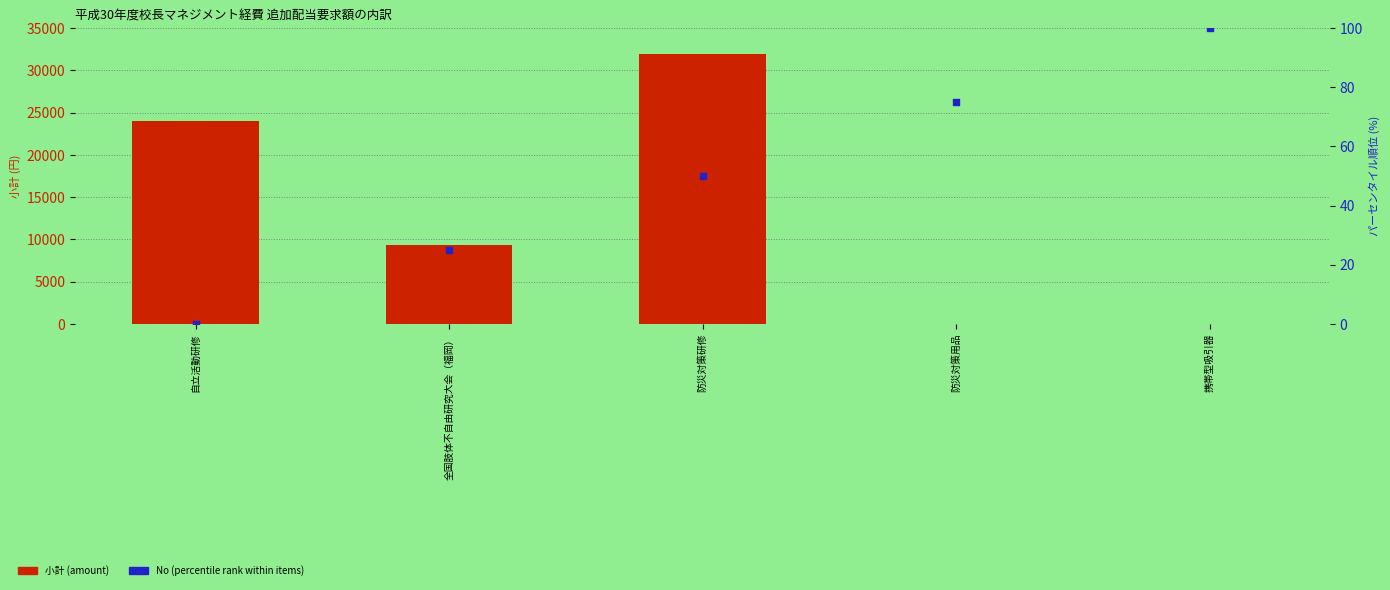

What is the total value across all series at 携帯型吸引器?

100.0